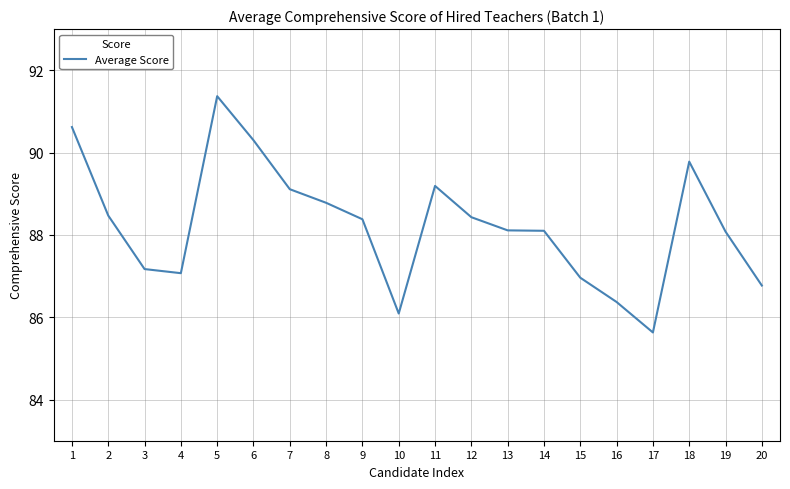

Read the value at 6.

90.3